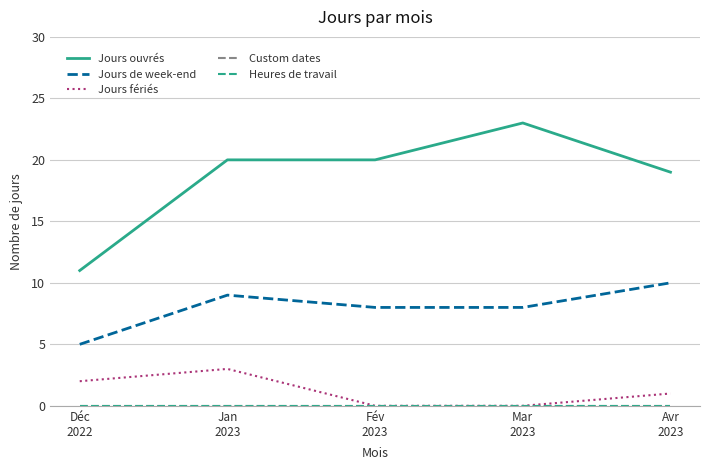

Which series has the largest total across all categories?

Jours ouvrés